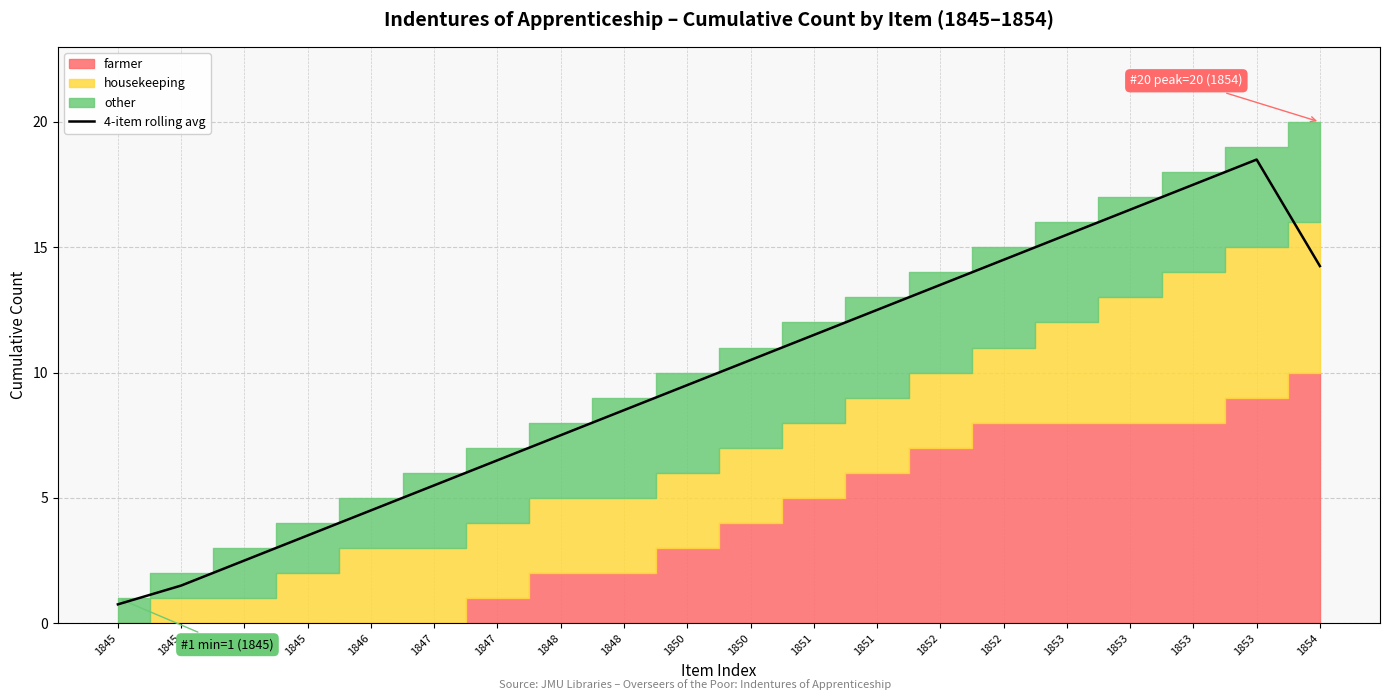

Does the chart have visible grid lines?

Yes